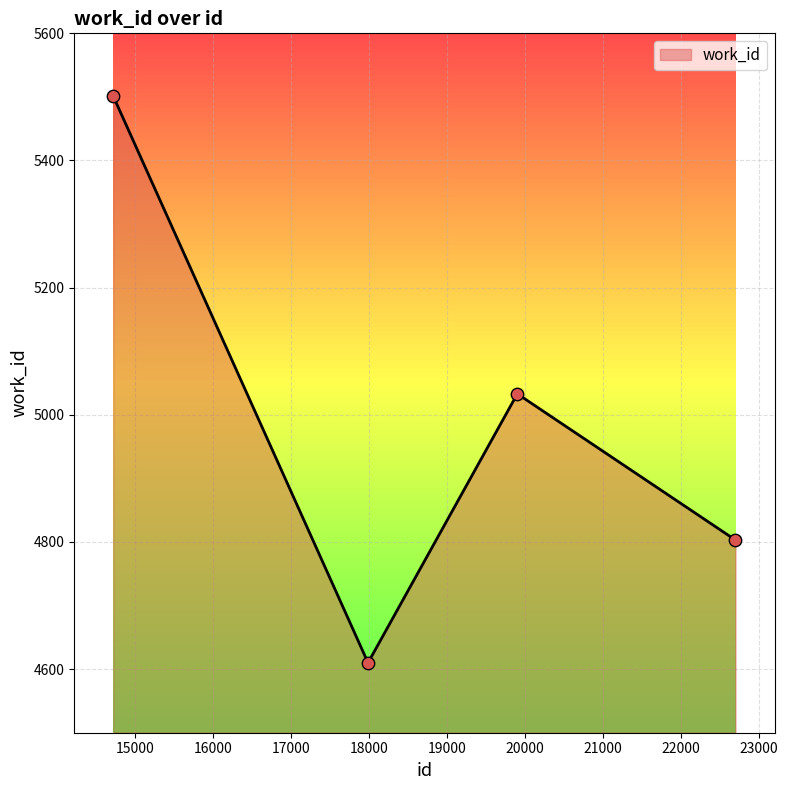

How many interior local peaks (higher than both neighbors) does the data have?

1